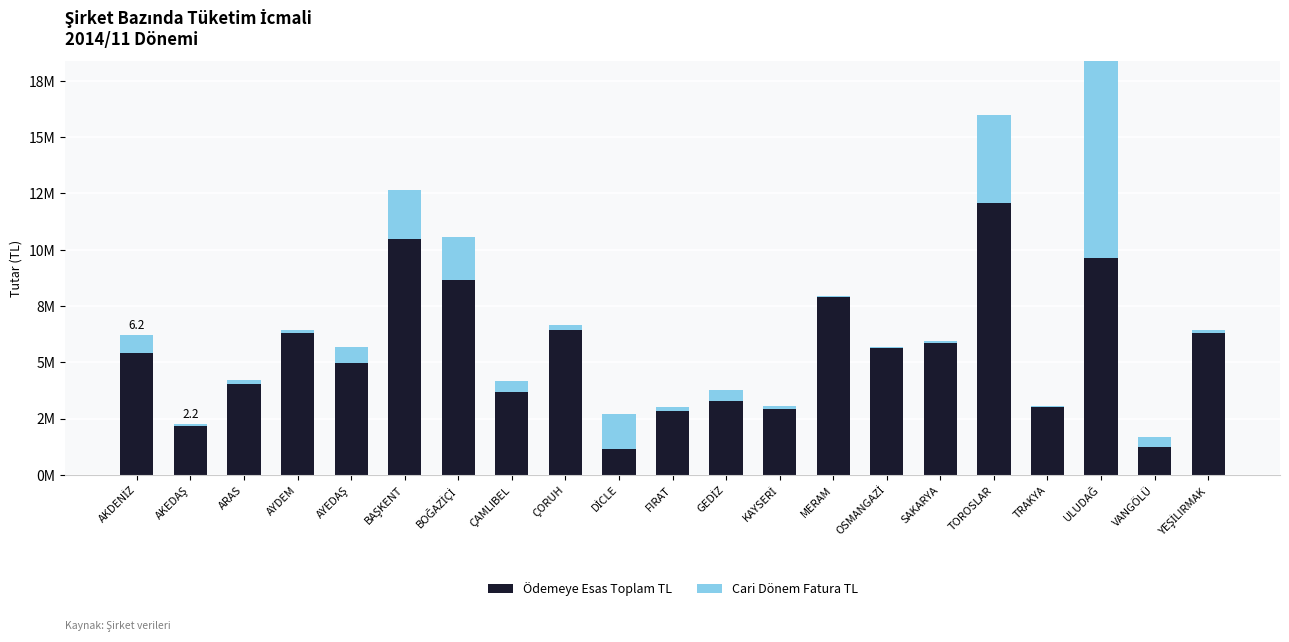

Rank the series at AKEDAŞ from highest to lowest value.

Ödemeye Esas Toplam TL, Cari Dönem Fatura TL